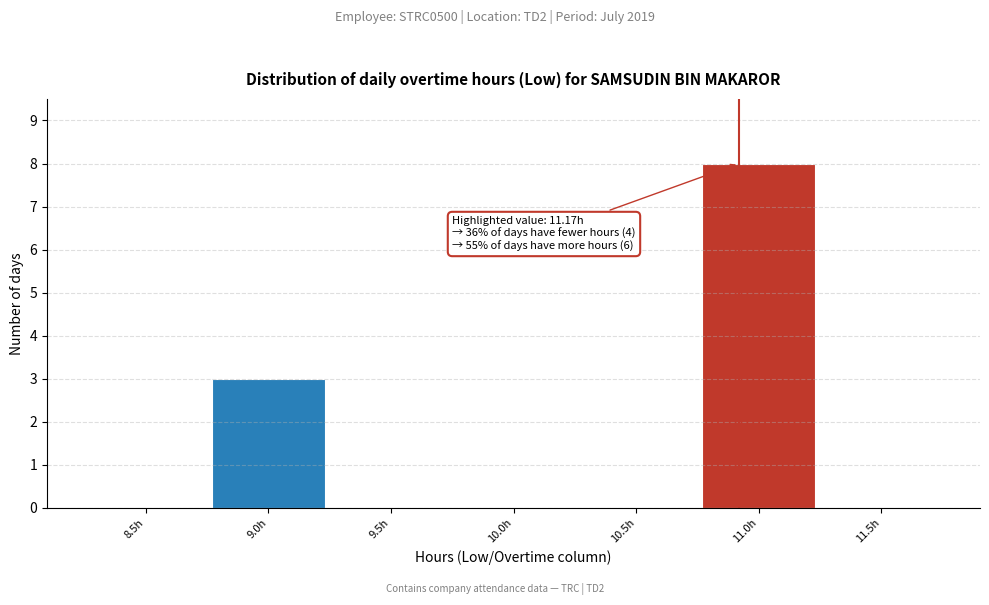

Reading left to right, list all the values displayed in this chart.

8.5h=0	9.0h=3	9.5h=0	10.0h=0	10.5h=0	11.0h=8	11.5h=0